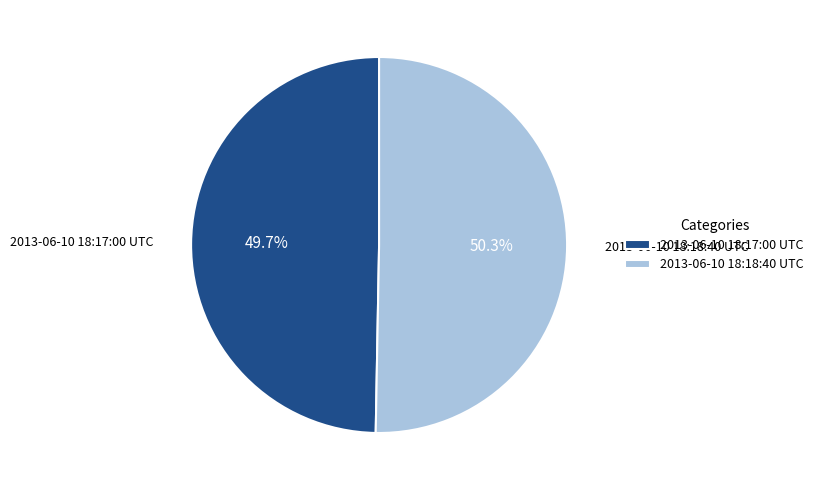

Which category has the smallest portion of the pie?

2013-06-10 18:17:00 UTC